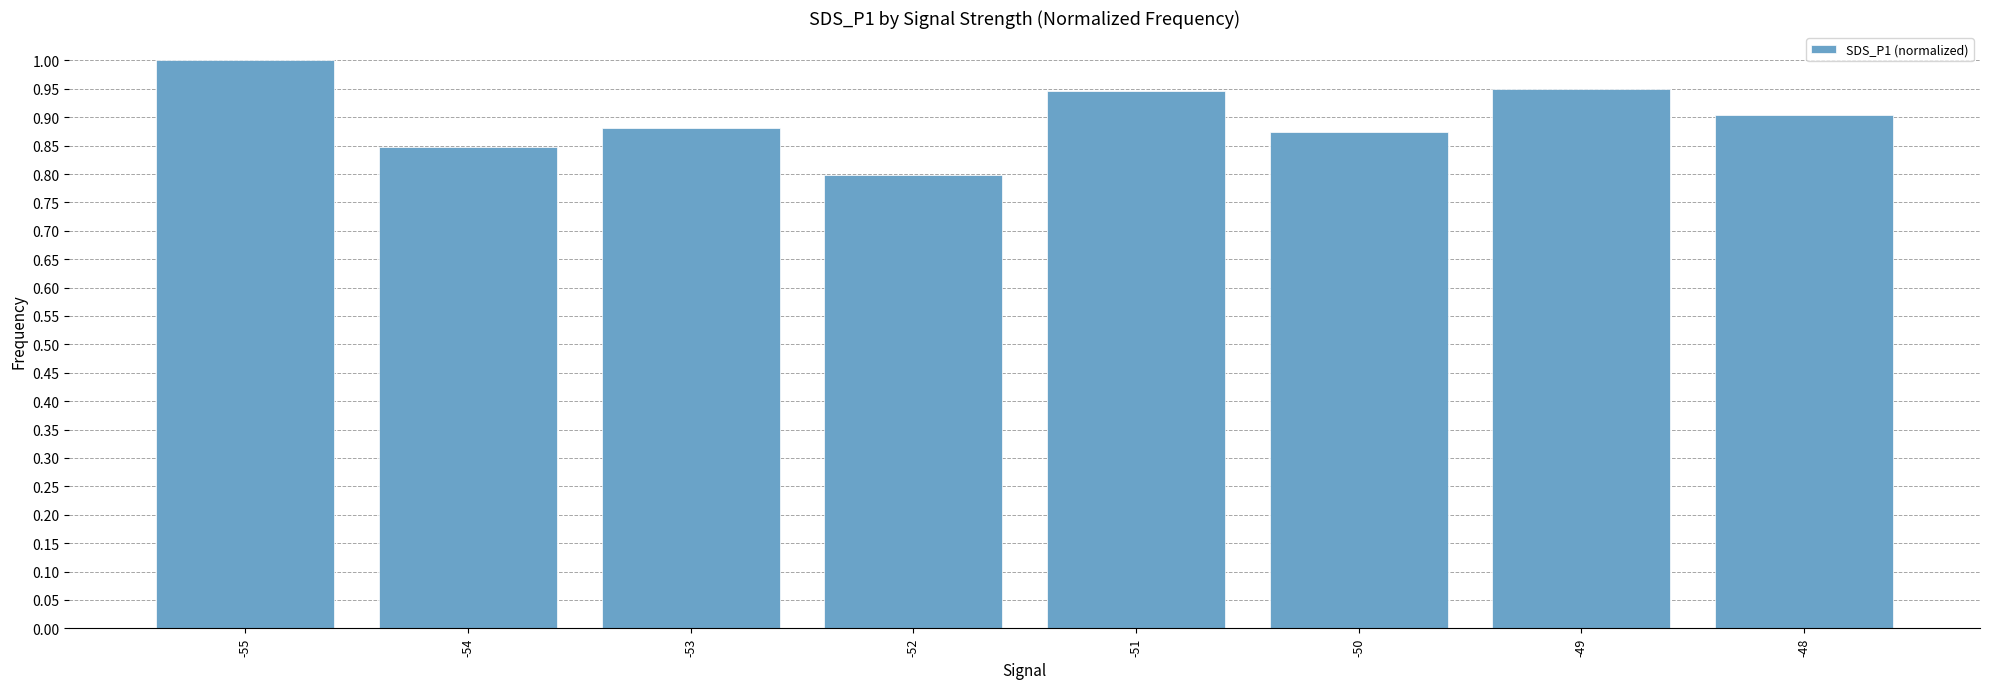

The chart shows a value of 0.9 at -53. True or false?

True